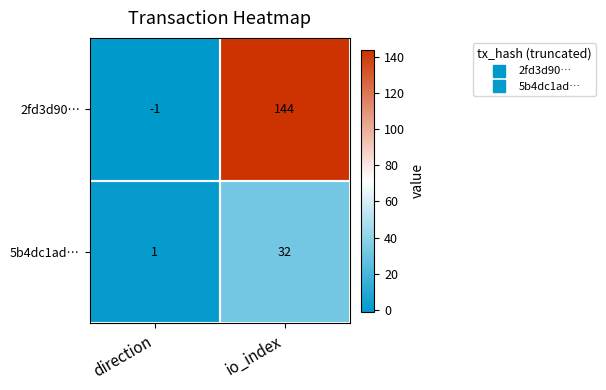

At which category does the chart reach its minimum across all series?

direction